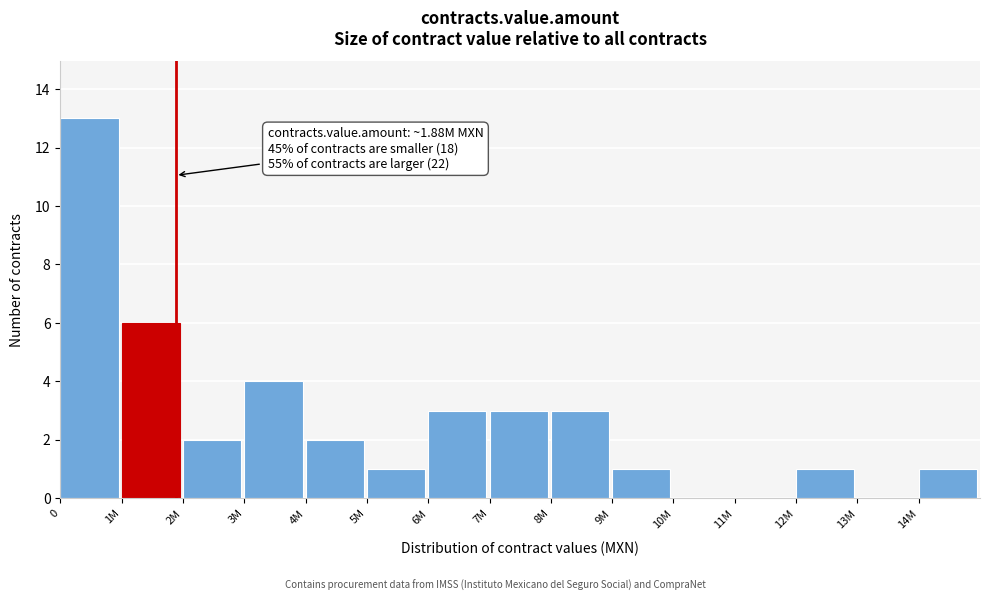

Reading left to right, transcribe all the data shown in this chart.

0=13	1M=6	2M=2	3M=4	4M=2	5M=1	6M=3	7M=3	8M=3	9M=1	10M=0	11M=0	12M=1	13M=0	14M=1